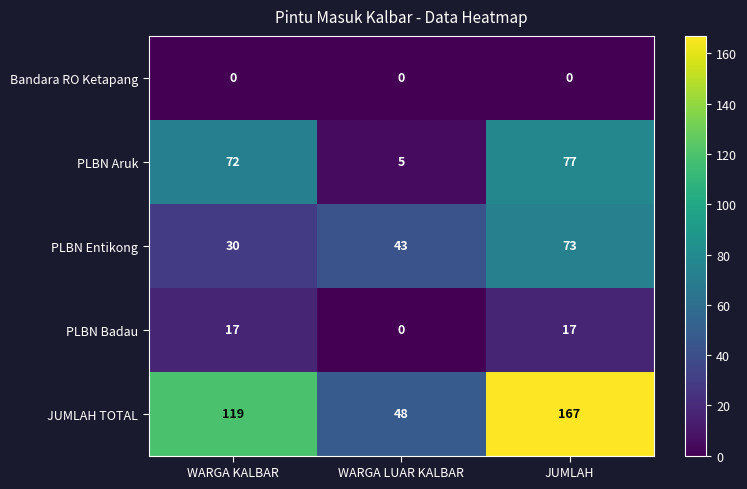

What is the difference between the PLBN Badau values at JUMLAH and WARGA LUAR KALBAR?

17